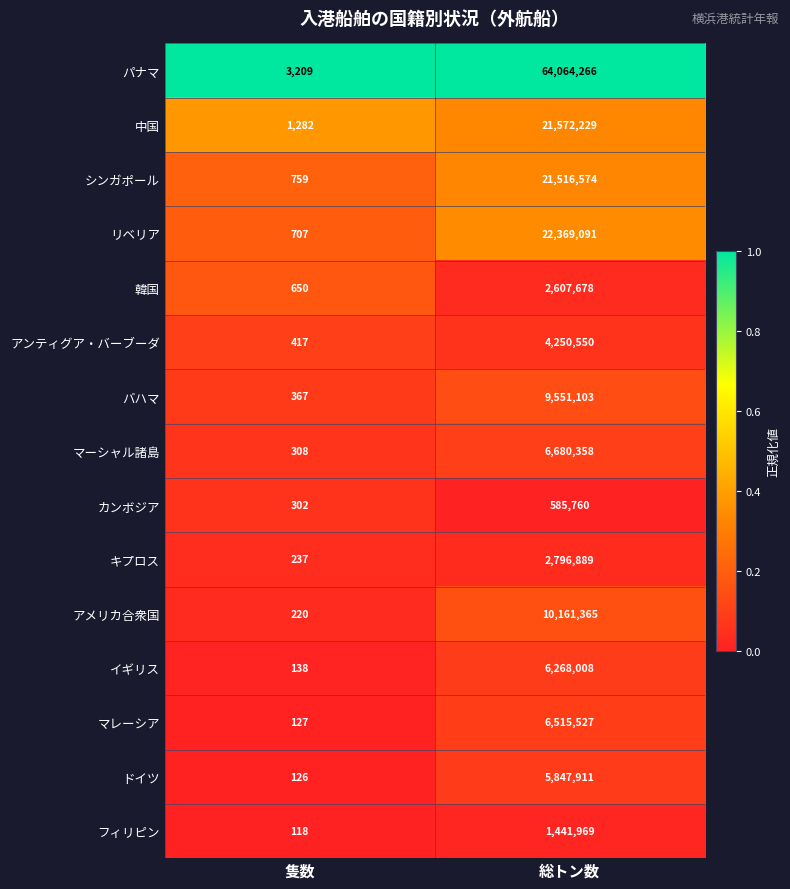

How many categories are shown in the chart?

2